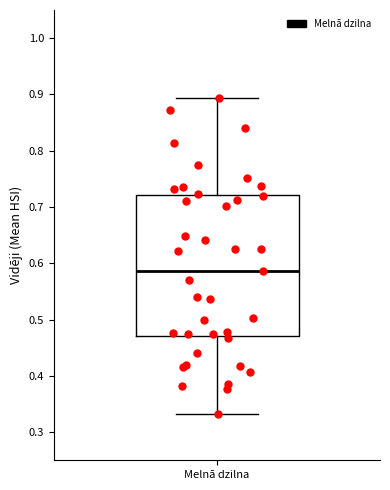

Read this box plot against the y-axis: the position of the median line, the range covered by the box, and the ends of both whiskers. The values are not printed on the chart, so give them approximately, as read against the axis.

median 0.59, box 0.47 to 0.72, whiskers 0.33 to 0.89